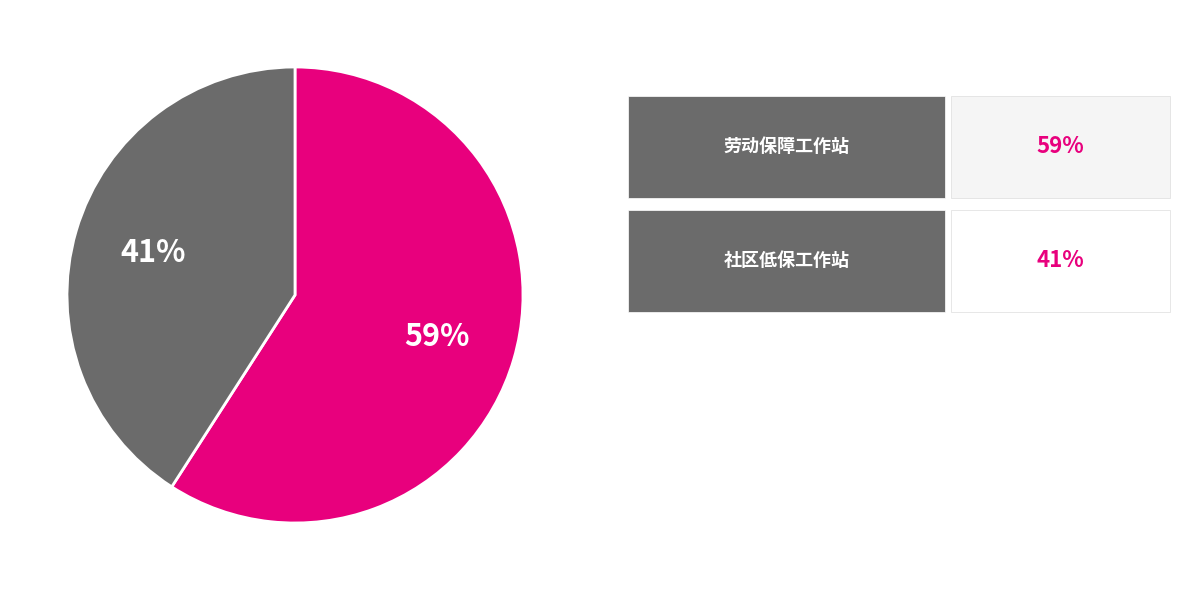

To the nearest percent, what is the average slice percentage?

50%